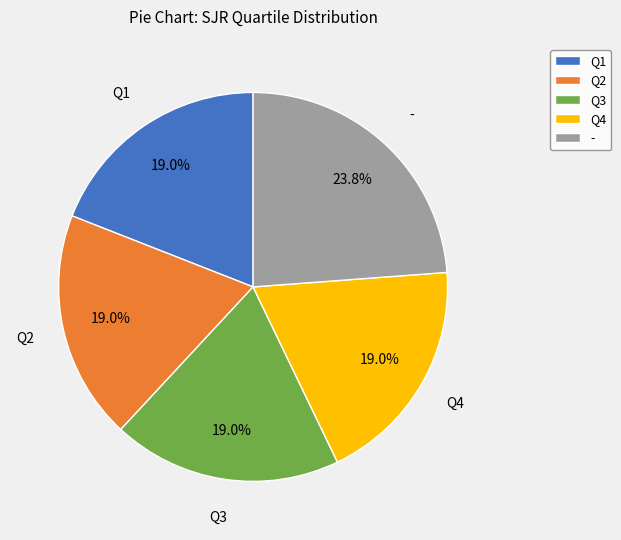

To the nearest percent, what percentage of the pie is Q3?

19%